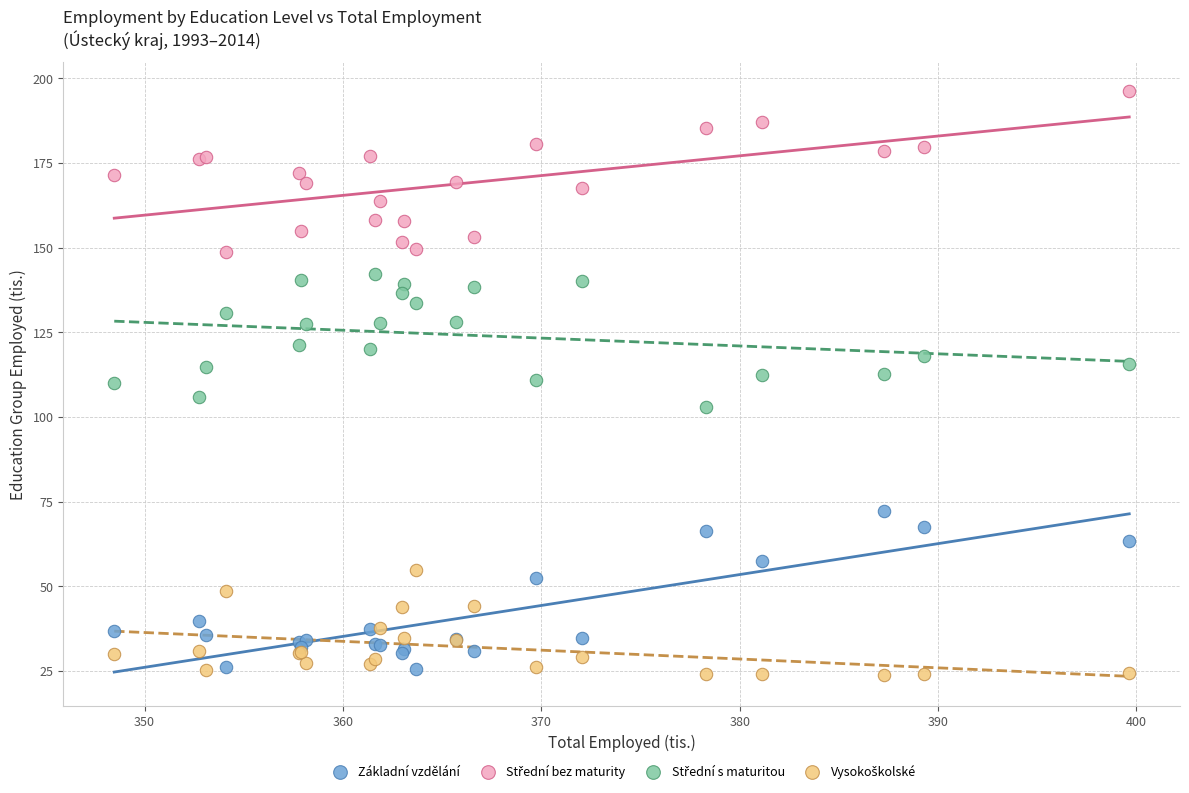

What is the X range (max minus min) for the scatter plot?

51.2